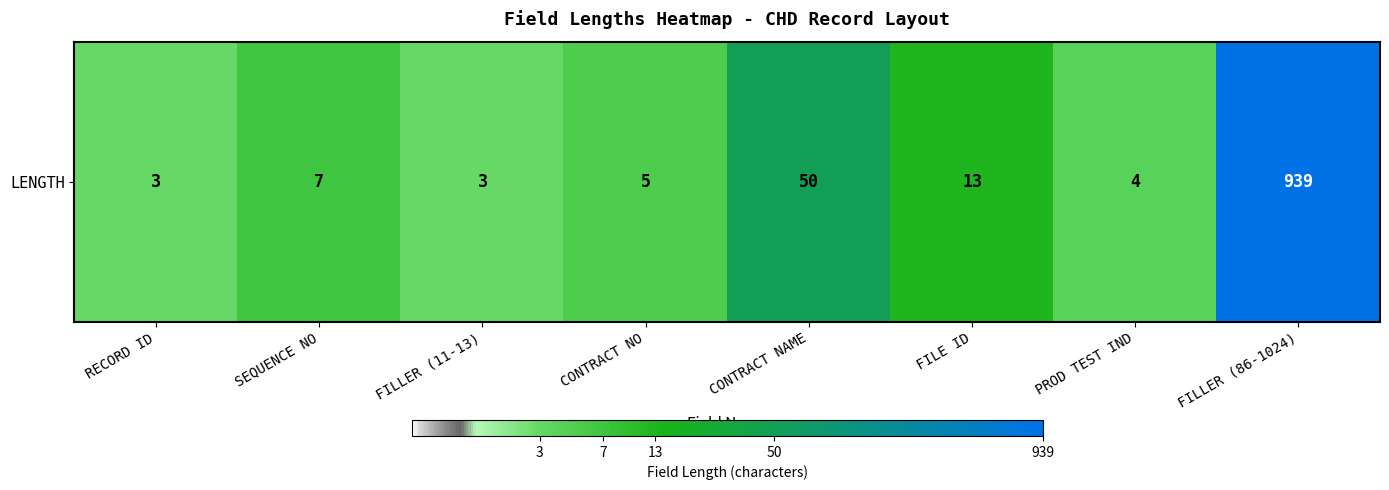

Which has a higher value, FILLER (11-13) or FILE ID?

FILE ID